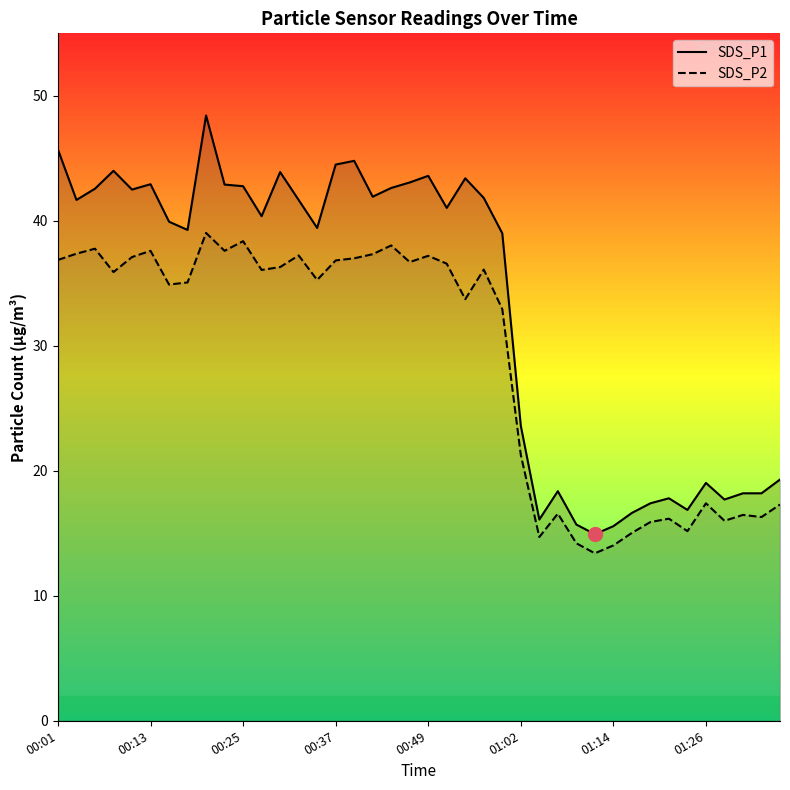

Which series has the largest total across all categories?

SDS_P1